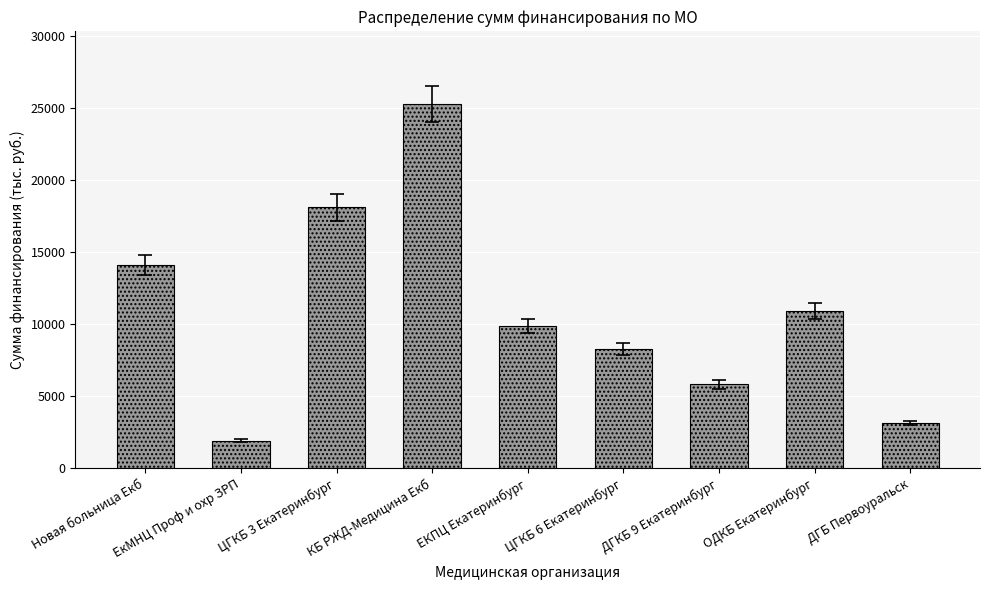

What is the change in value from Новая больница Екб to КБ РЖД-Медицина Екб?

+11164.0